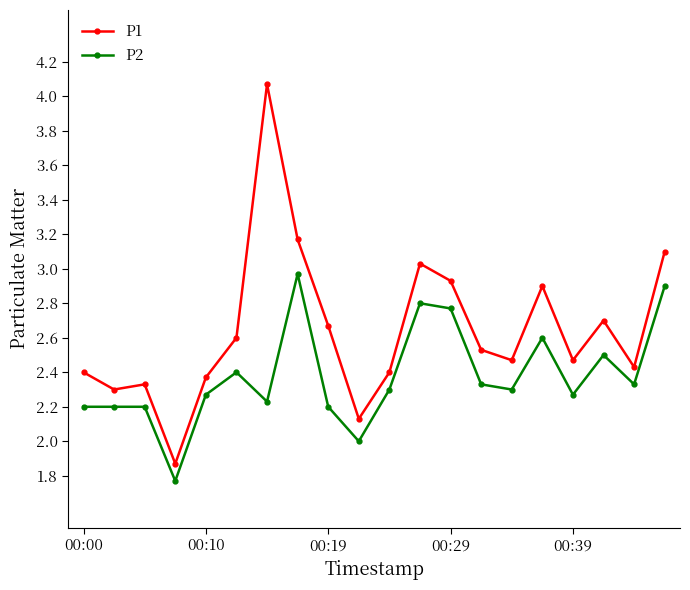

Which series has the largest total across all categories?

P1